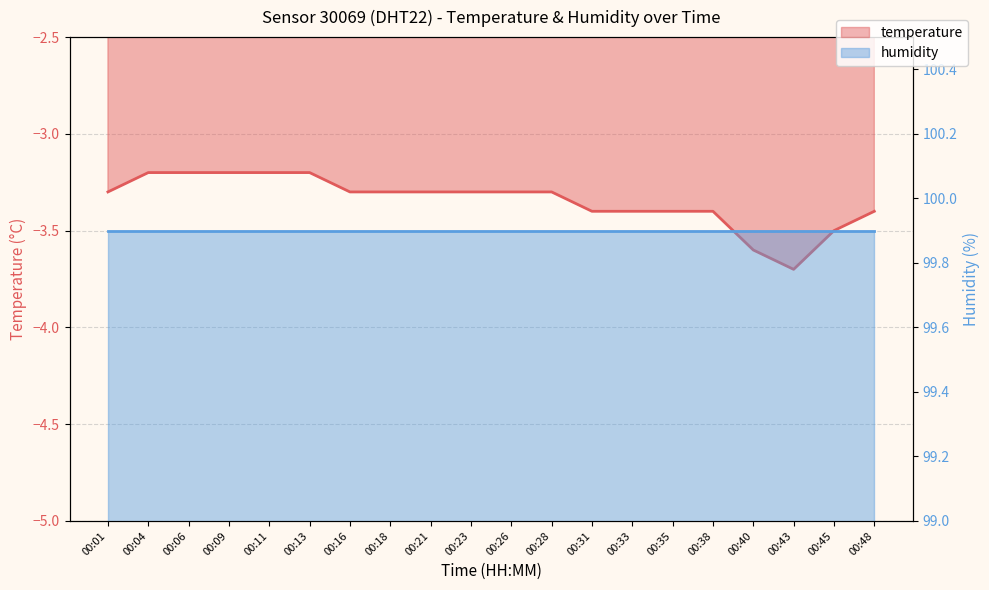

The value at 00:16 is -5.2. True or false?

False